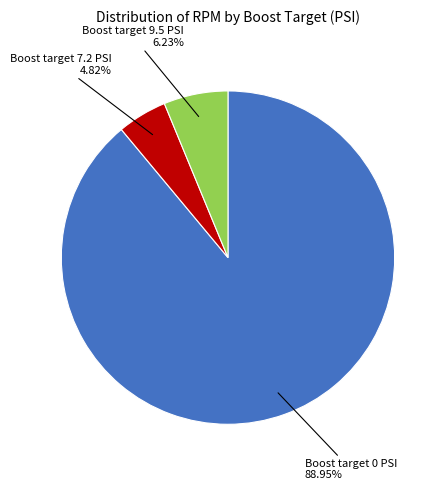

Does any single category account for the majority?

Yes